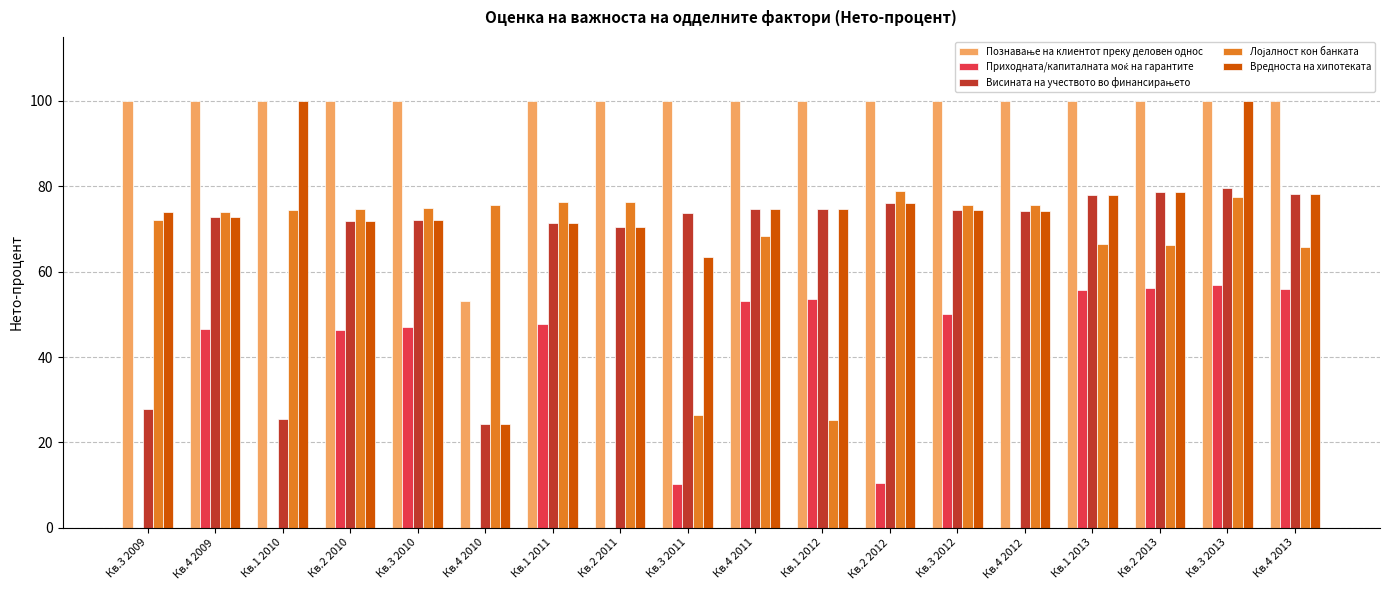

What is the maximum value shown in the chart?

100.1